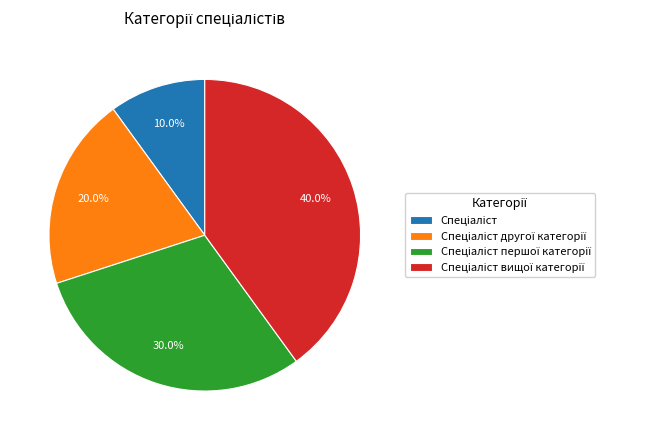

Does any single category account for the majority?

No